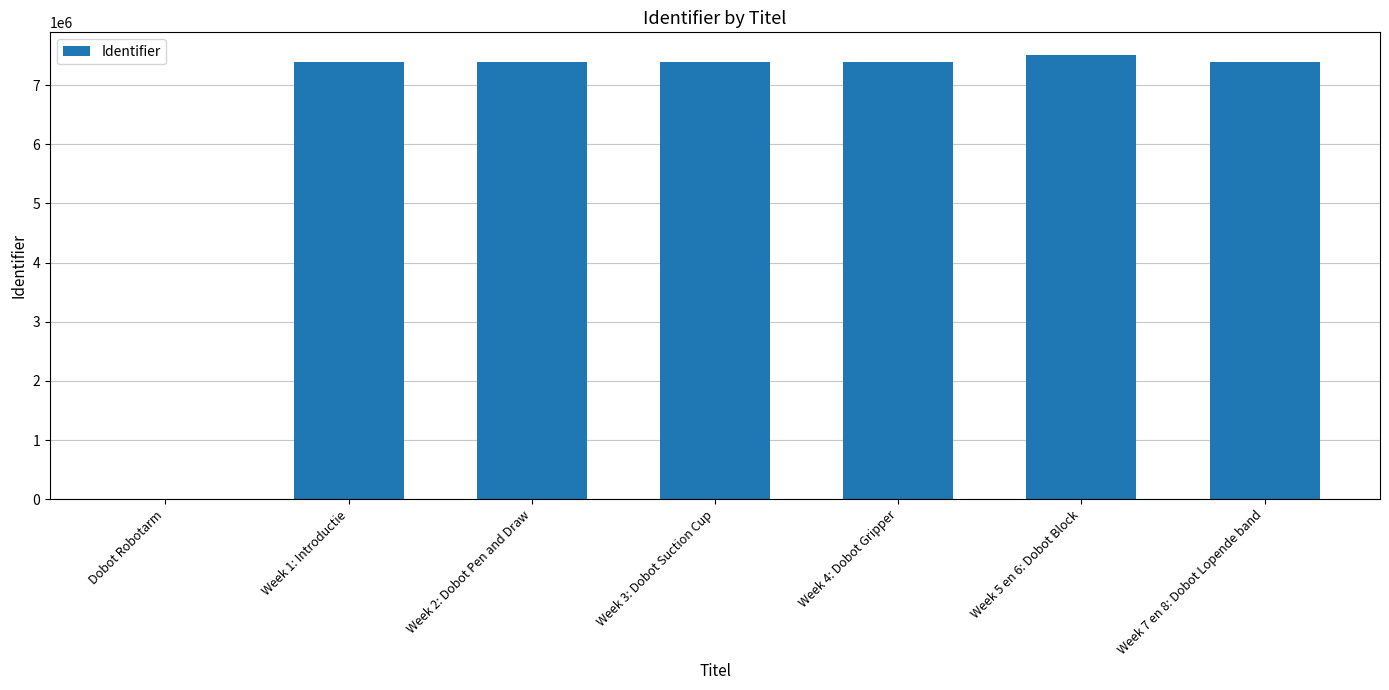

Is it true that the value at Week 7 en 8: Dobot Lopende band is 13000151?

False